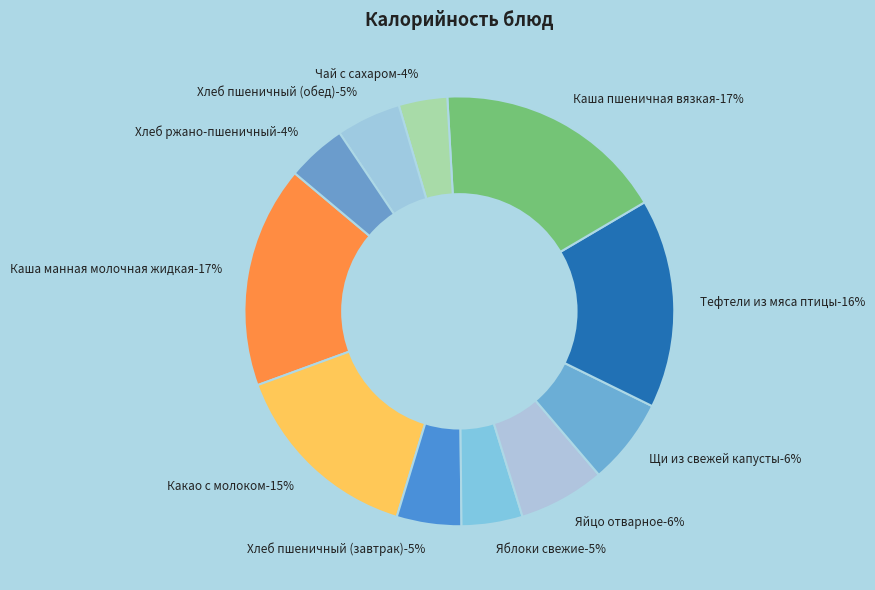

Is the sum of Яблоки свежие and Яйцо отварное greater than half?

No